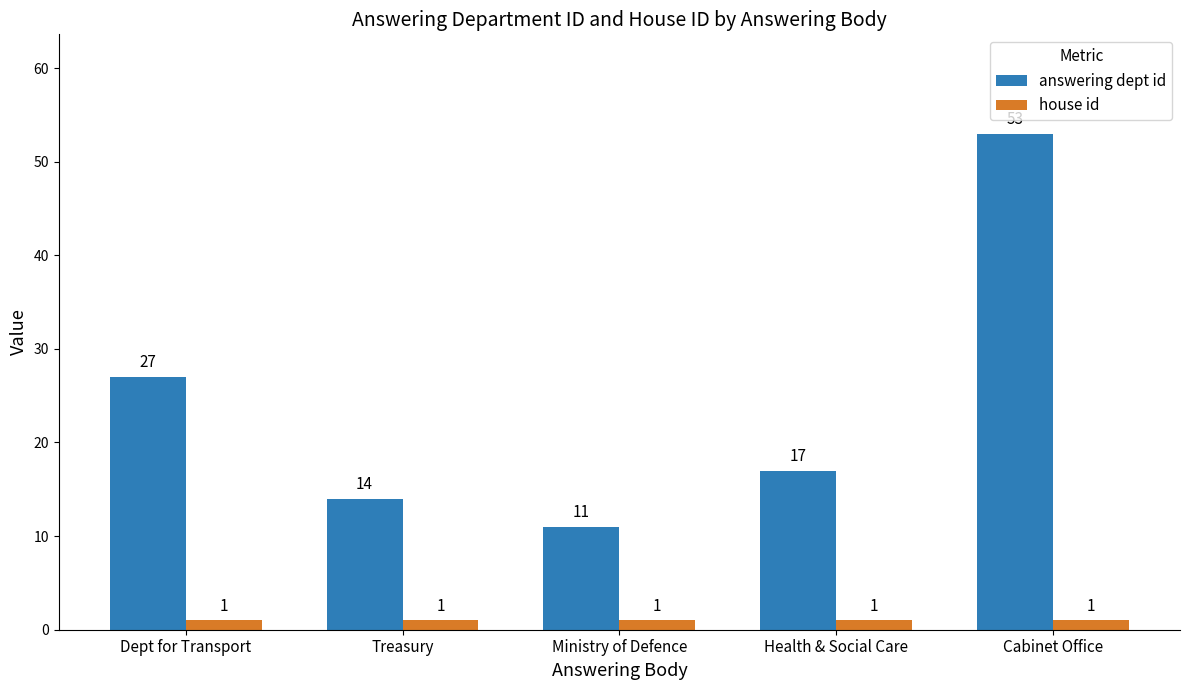

Reading left to right, extract all data points from this chart.

answering dept id: 27	14	11	17	53
house id: 1	1	1	1	1